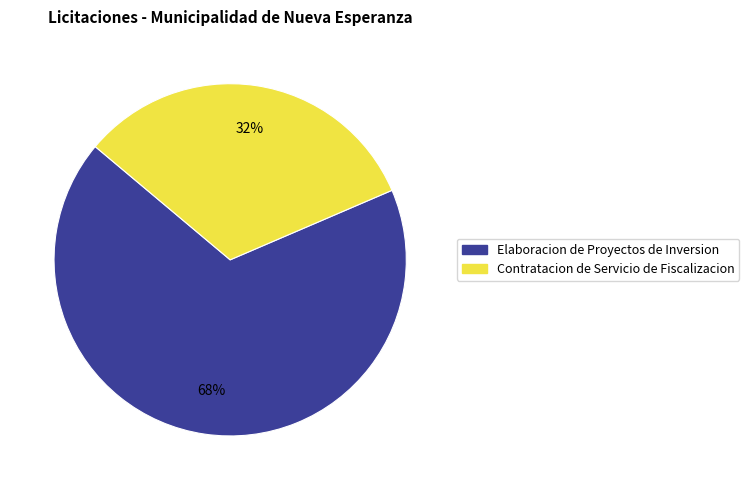

To the nearest percent, what is the average slice percentage?

50%